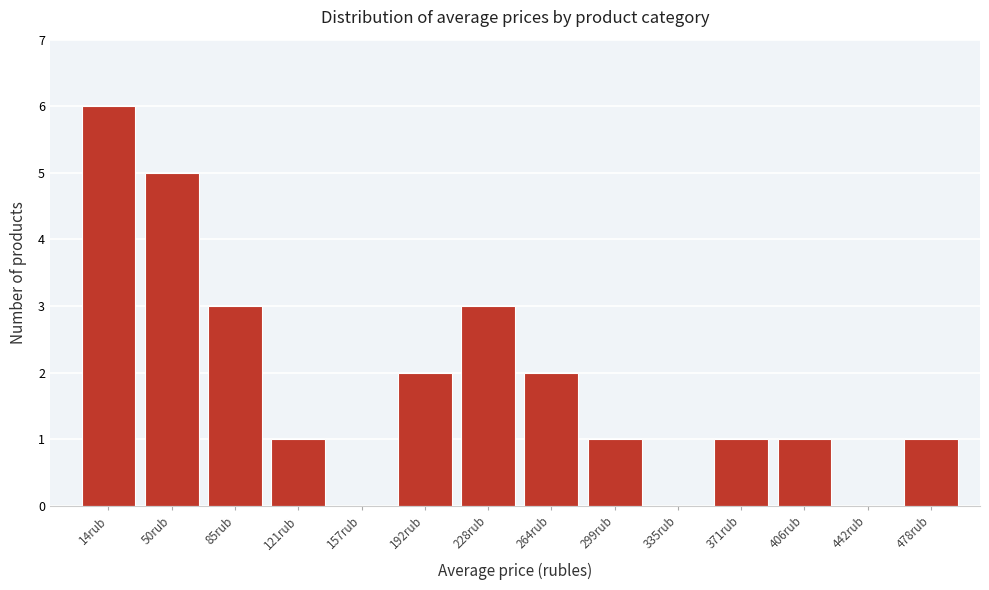

Reading left to right, what are all the values shown in this chart?

14rub=6	50rub=5	85rub=3	121rub=1	157rub=0	192rub=2	228rub=3	264rub=2	299rub=1	335rub=0	371rub=1	406rub=1	442rub=0	478rub=1